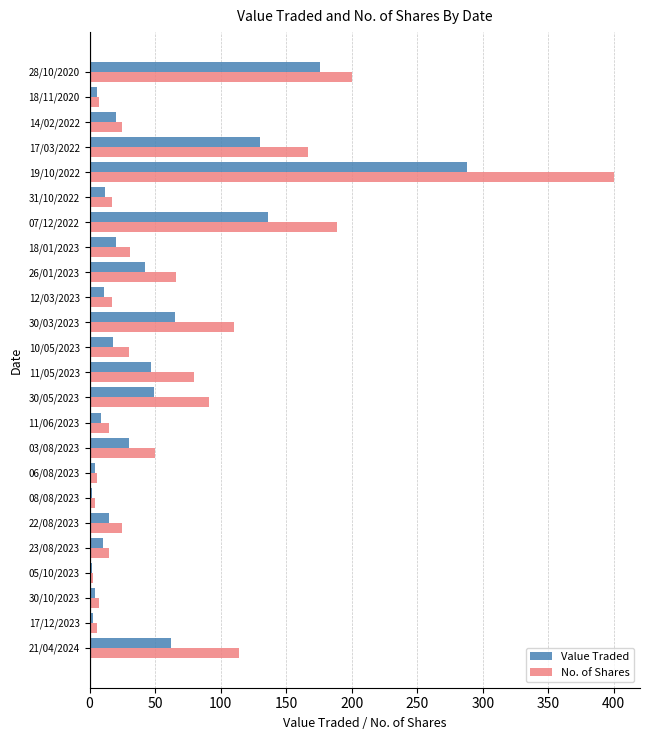

Is the value of No. of Shares at 11/05/2023 greater than the value of Value Traded at 17/12/2023?

Yes